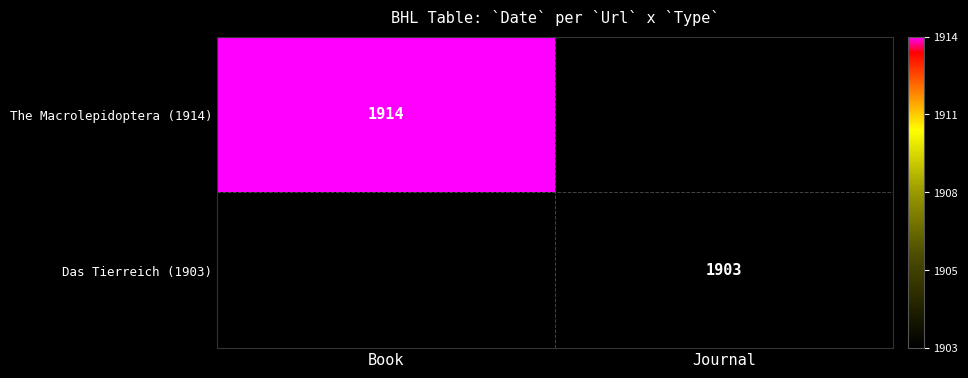

How many distinct data groups are displayed?

2